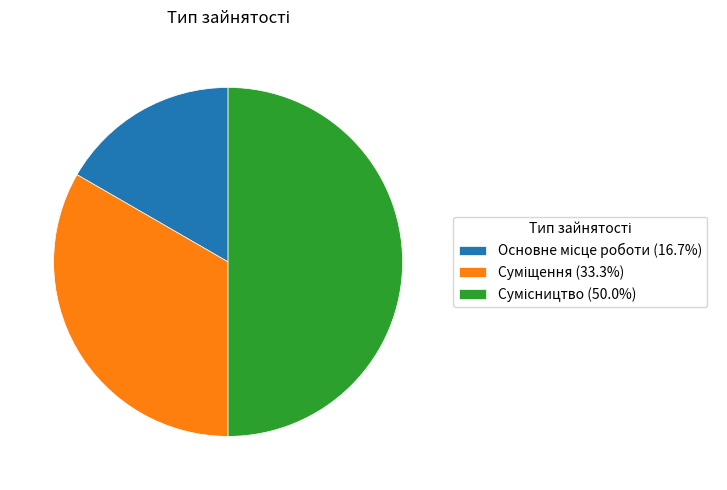

Does Сумісництво represent more than half of the total?

No